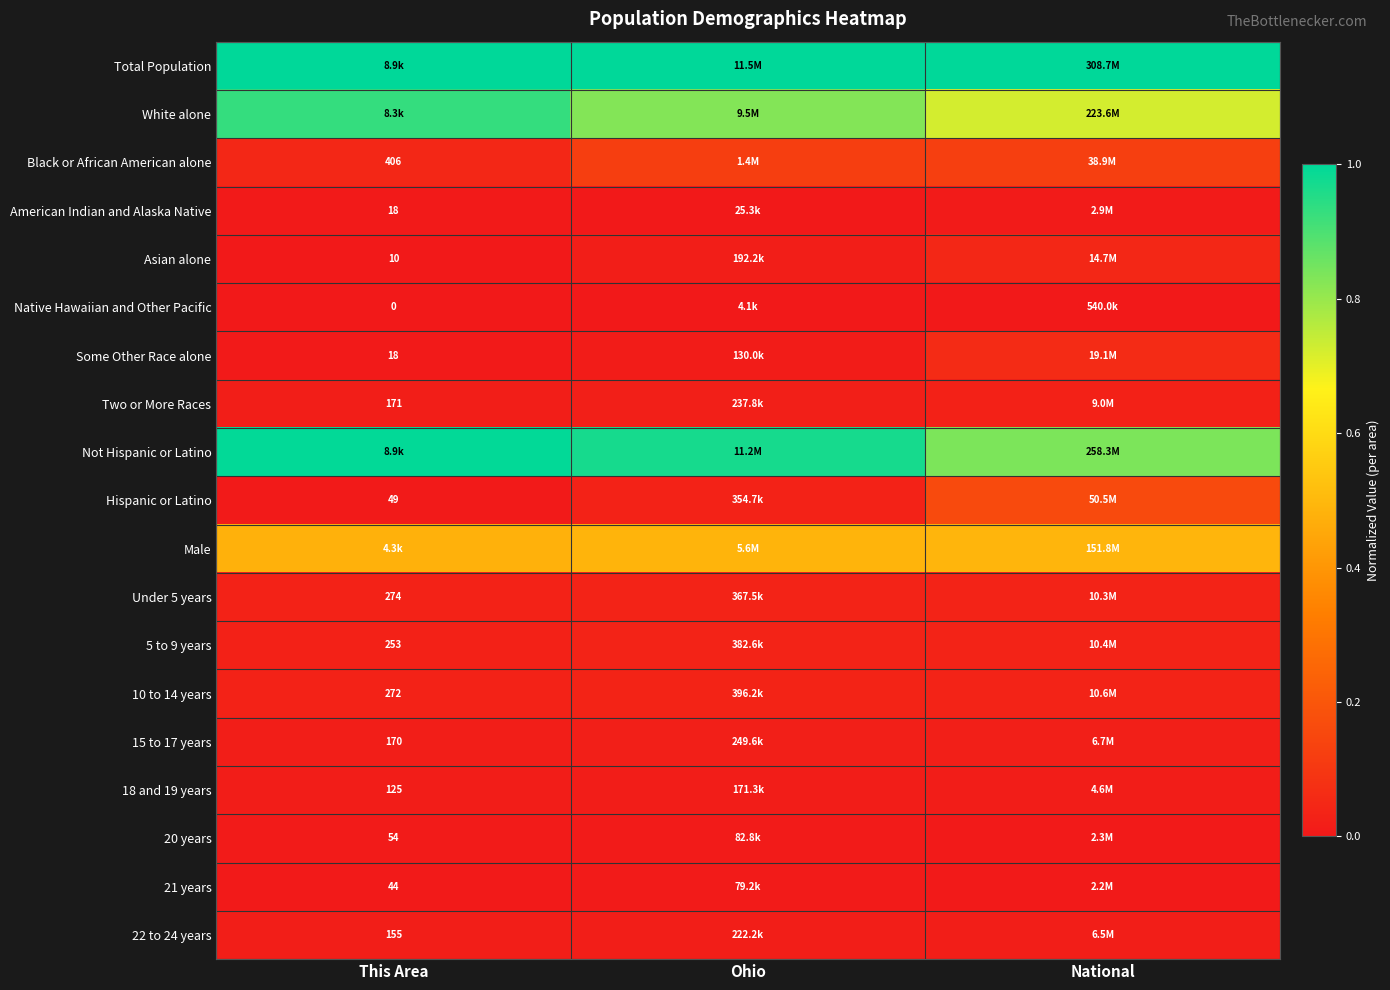

Between Ohio and National, which series saw the biggest shift?

Not Hispanic or Latino